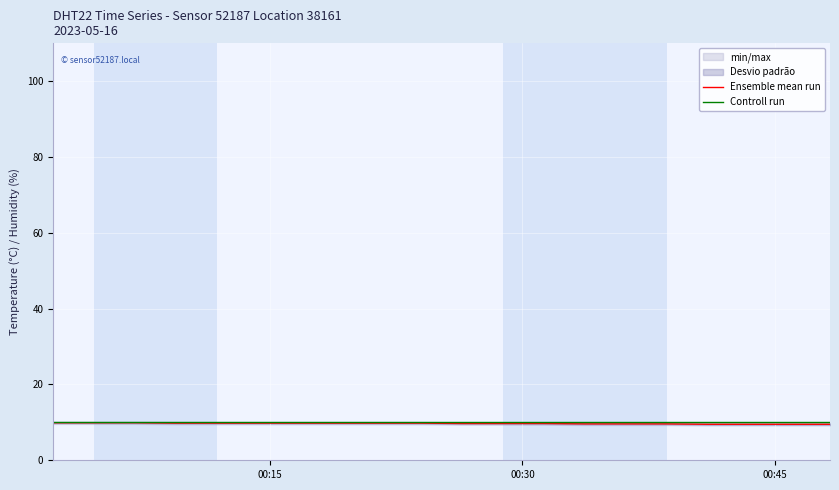

What is the highest value of the Ensemble mean run series?

9.9